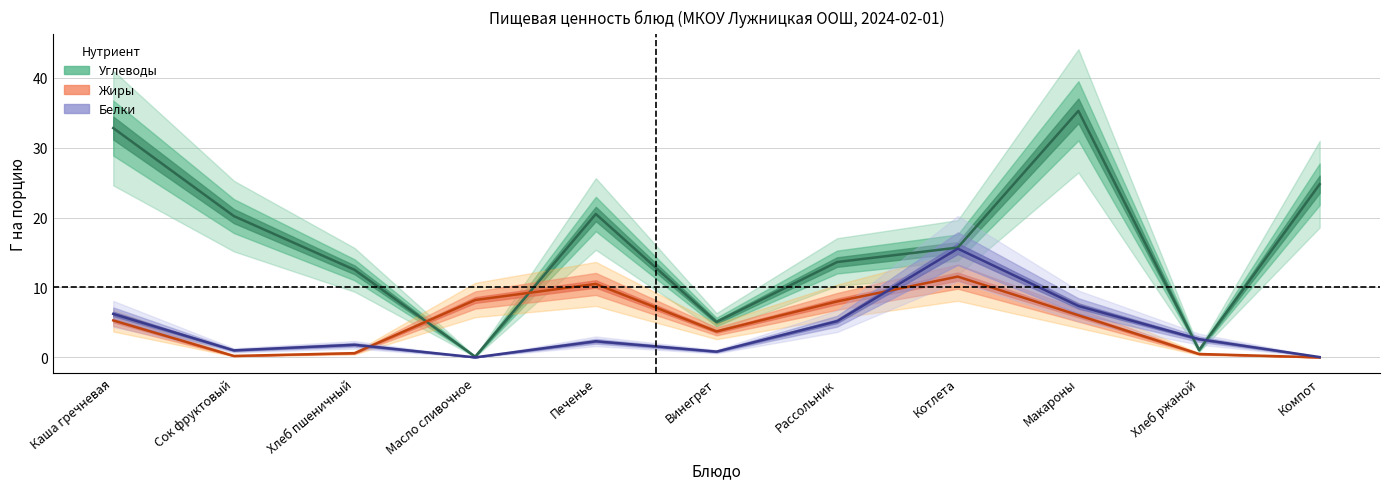

Rank the series at Котлета from highest to lowest value.

Углеводы, Белки, Жиры